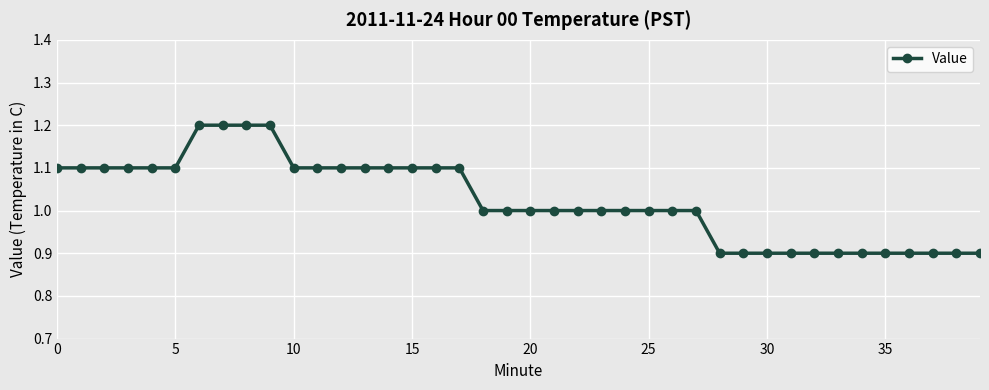

What is the value of the 27th point from the left?

1.0